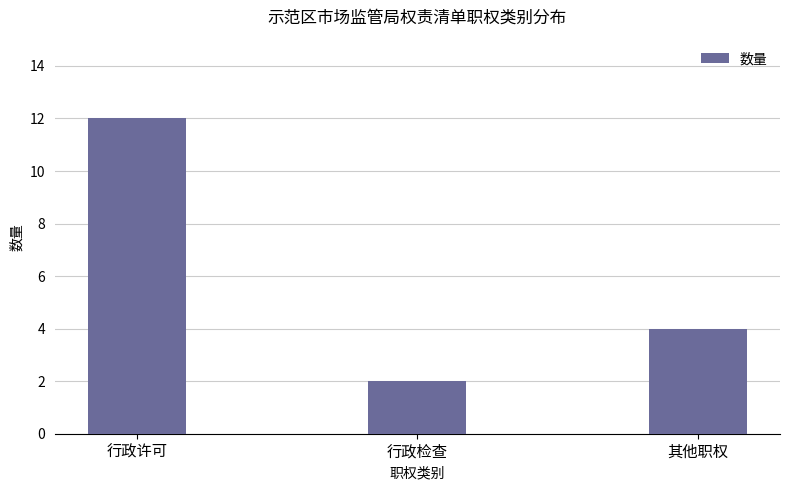

What is the label of the 2nd bar from the right?

行政检查